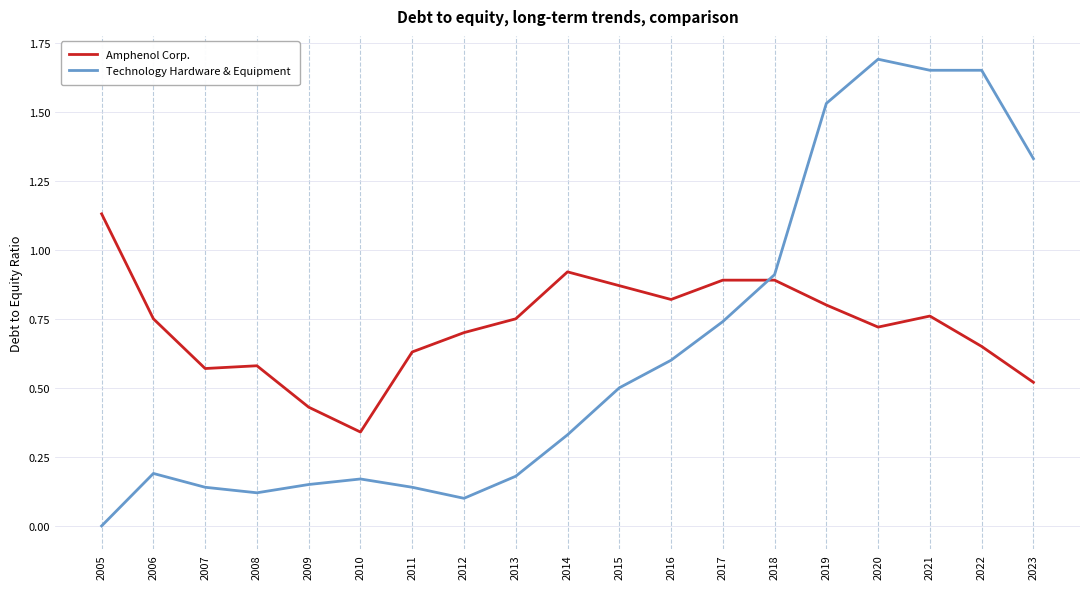

After their last crossing, which series has the higher values: Amphenol Corp. or Technology Hardware & Equipment?

Technology Hardware & Equipment